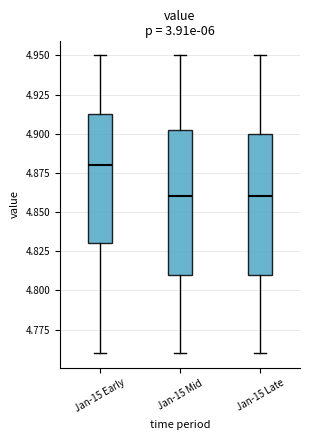

Reading left to right, transcribe this box plot: for each box, give where its median line is, the range the box spans, and where its two whiskers end, as read against the y-axis. The values are not printed on the chart, so give them approximately, as read against the axis.

Jan-15 Early: median 4.880, box 4.830 to 4.915, whiskers 4.760 to 4.950
Jan-15 Mid: median 4.860, box 4.810 to 4.905, whiskers 4.760 to 4.950
Jan-15 Late: median 4.860, box 4.810 to 4.900, whiskers 4.760 to 4.950